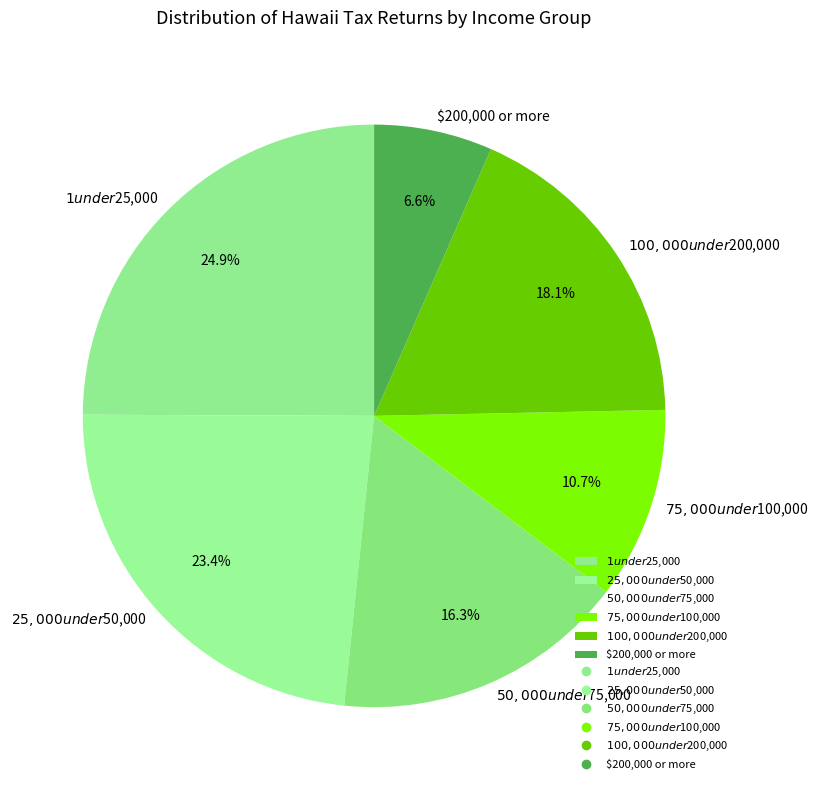

What is the ratio of the value at $100,000 under $200,000 to the value at $50,000 under $75,000?

1.1